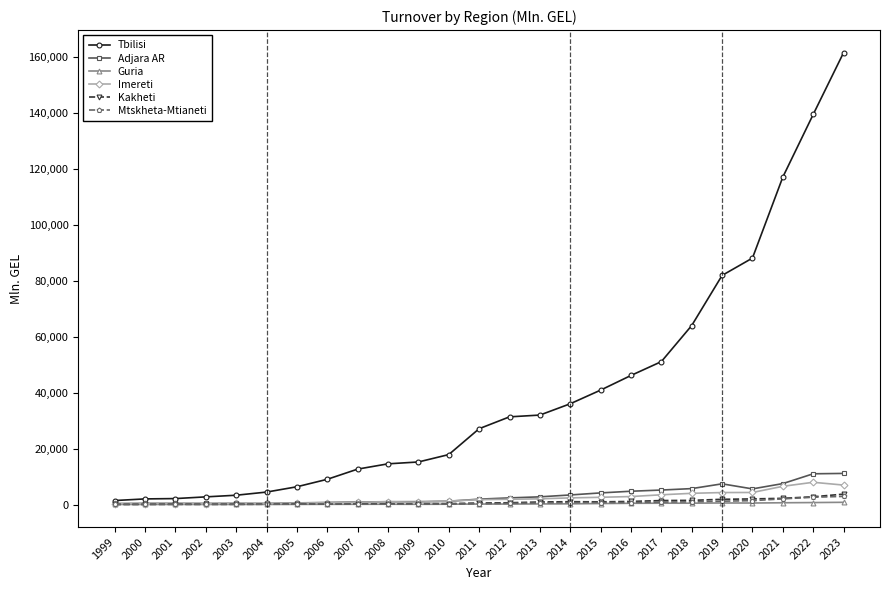

How many distinct data groups are displayed?

6